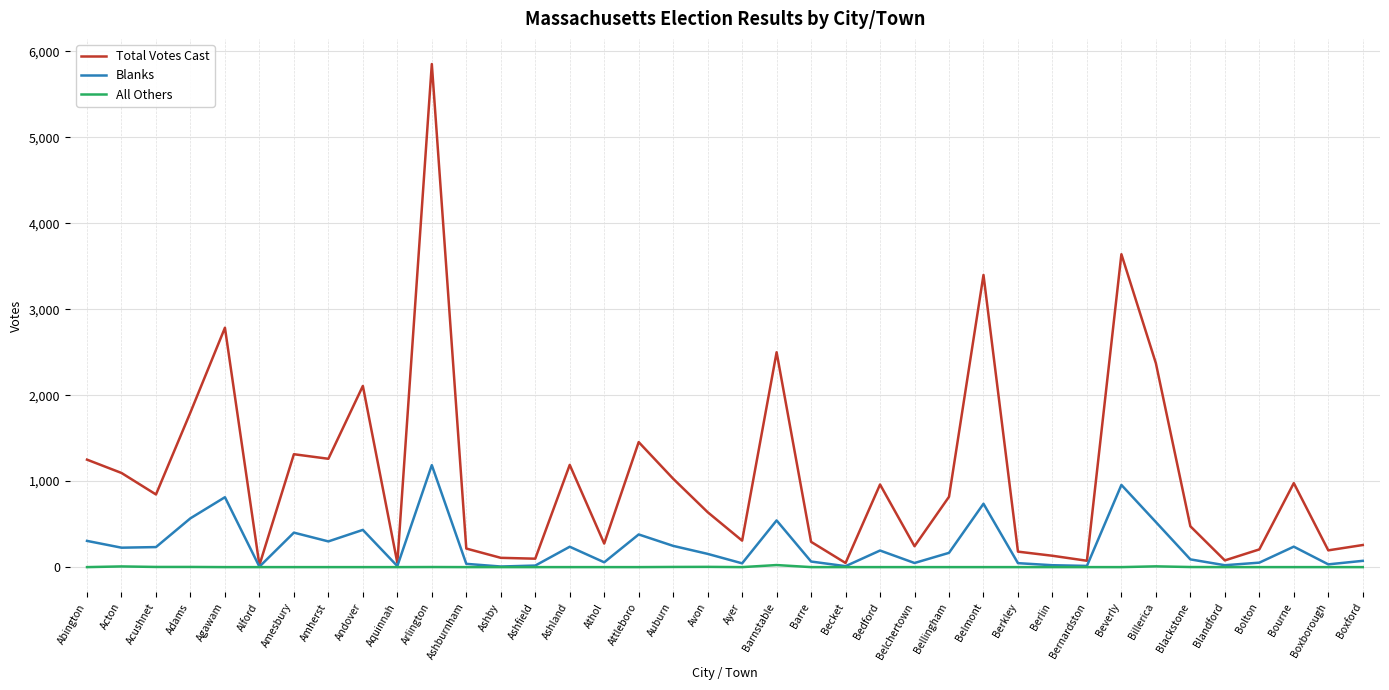

Which category has the highest value in the Blanks series?

Arlington